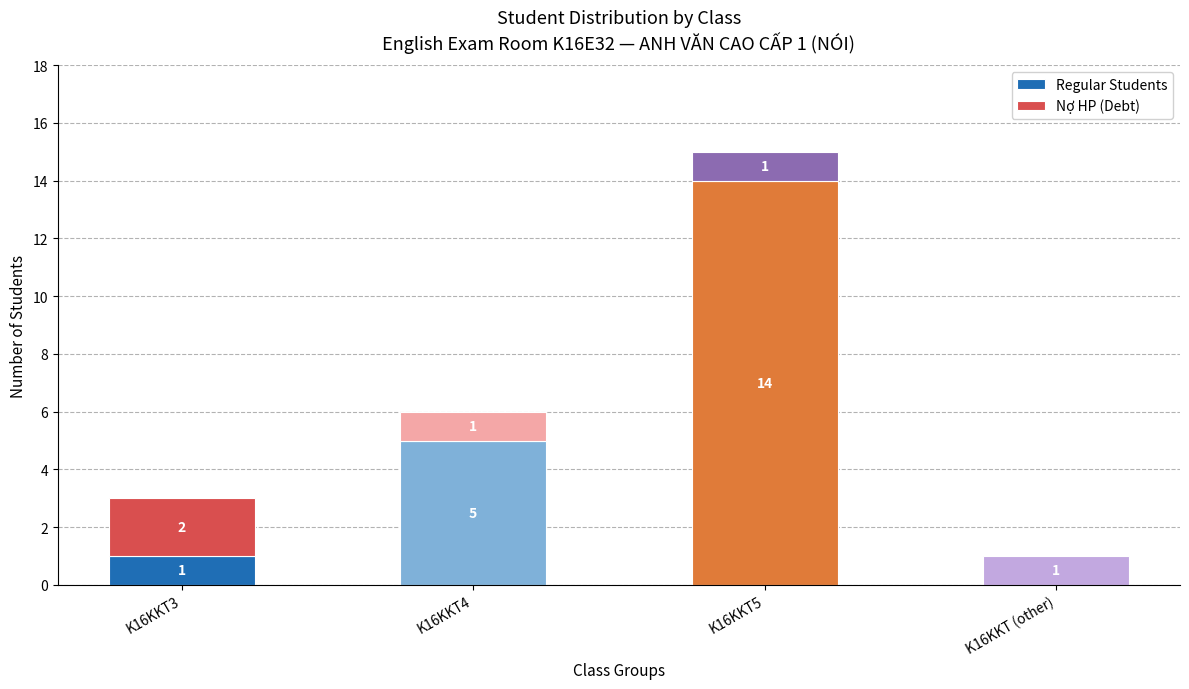

Does the chart contain stacked bars?

Yes